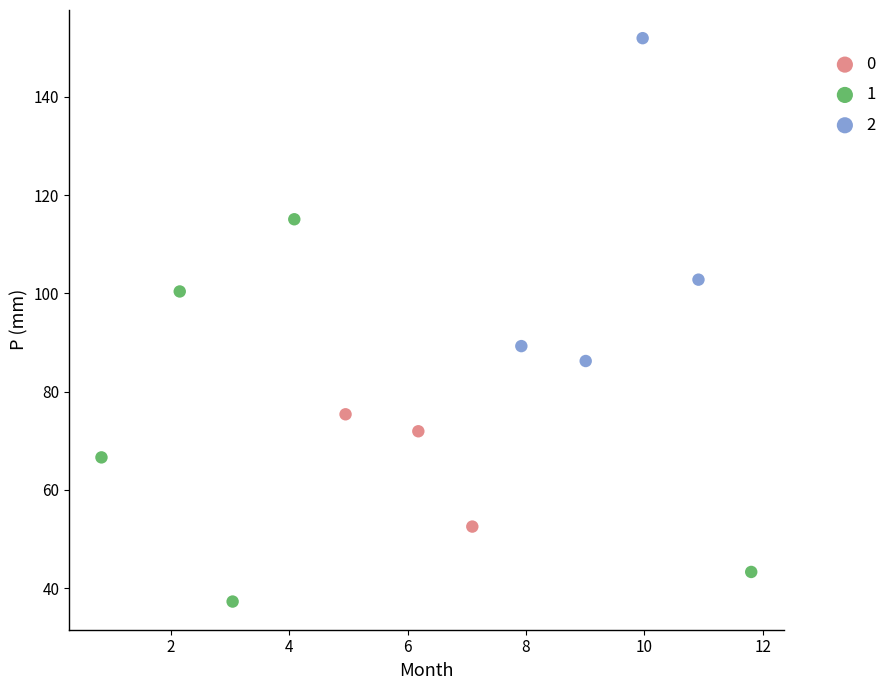

Which series has the largest Y range (max minus min)?

1